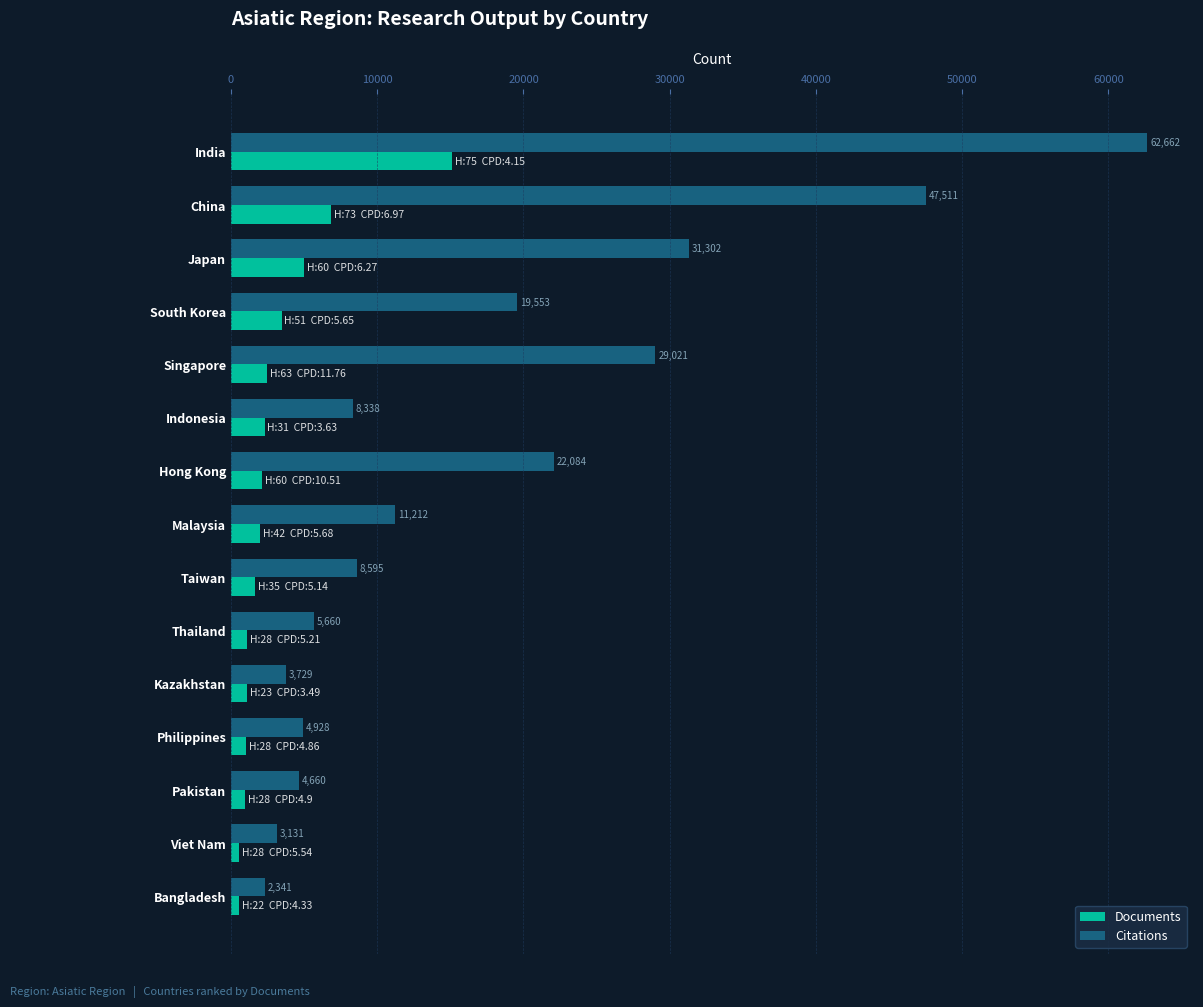

Which series has the widest spread of values?

Citations